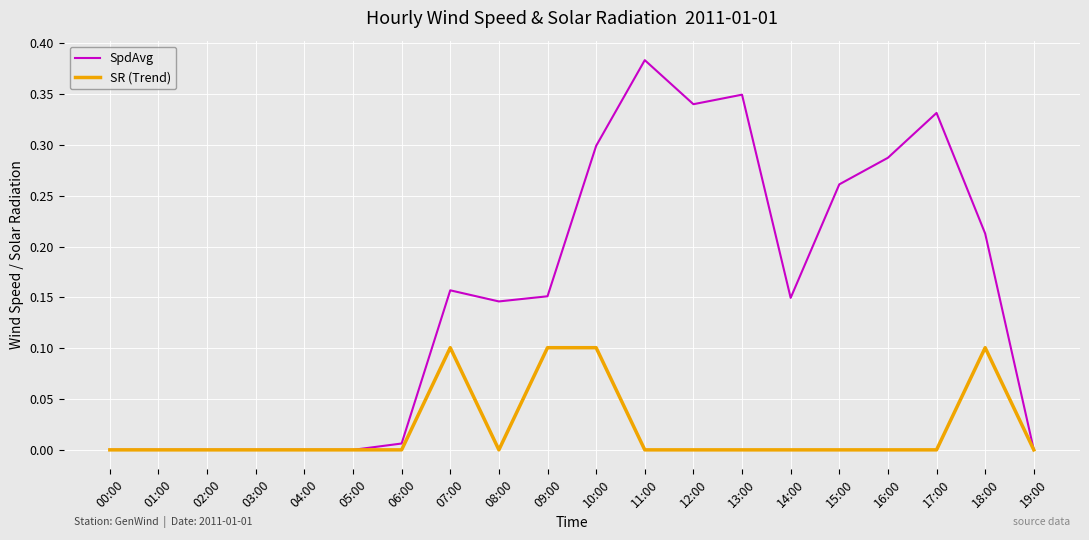

Between 09:00 and 13:00, which series saw the biggest shift?

SpdAvg